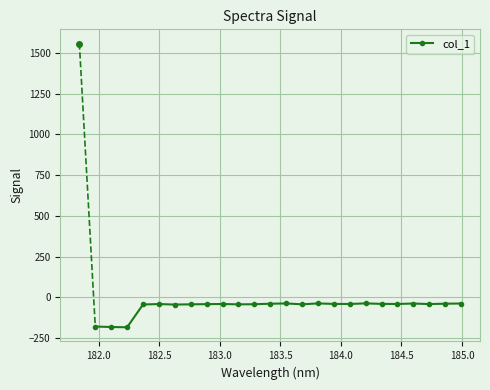

What is the smallest value displayed?

-182.8